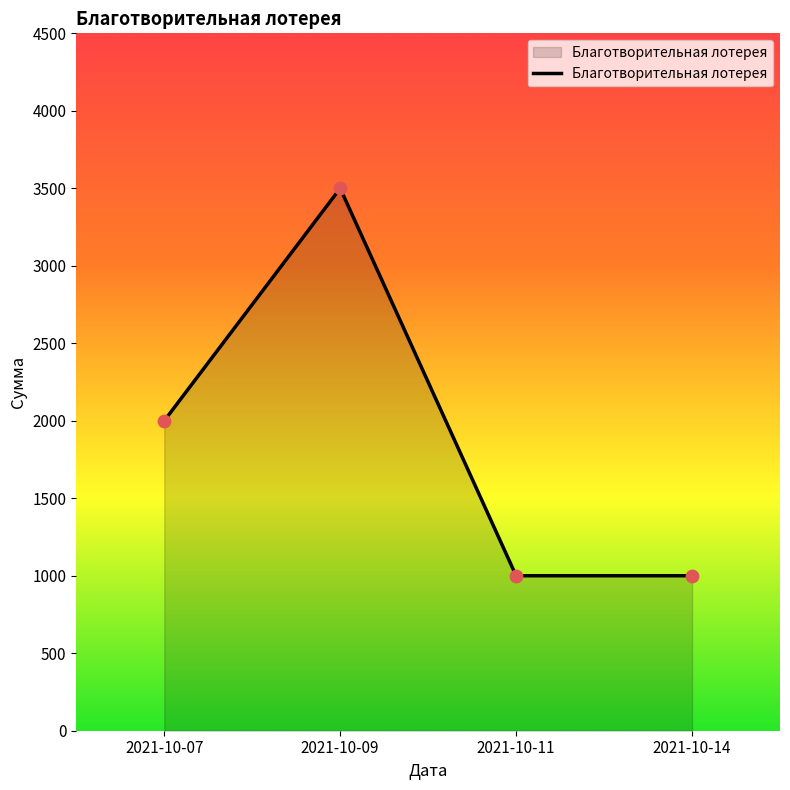

What is the ratio of the value at 2021-10-07 to the value at 2021-10-11?

2.0